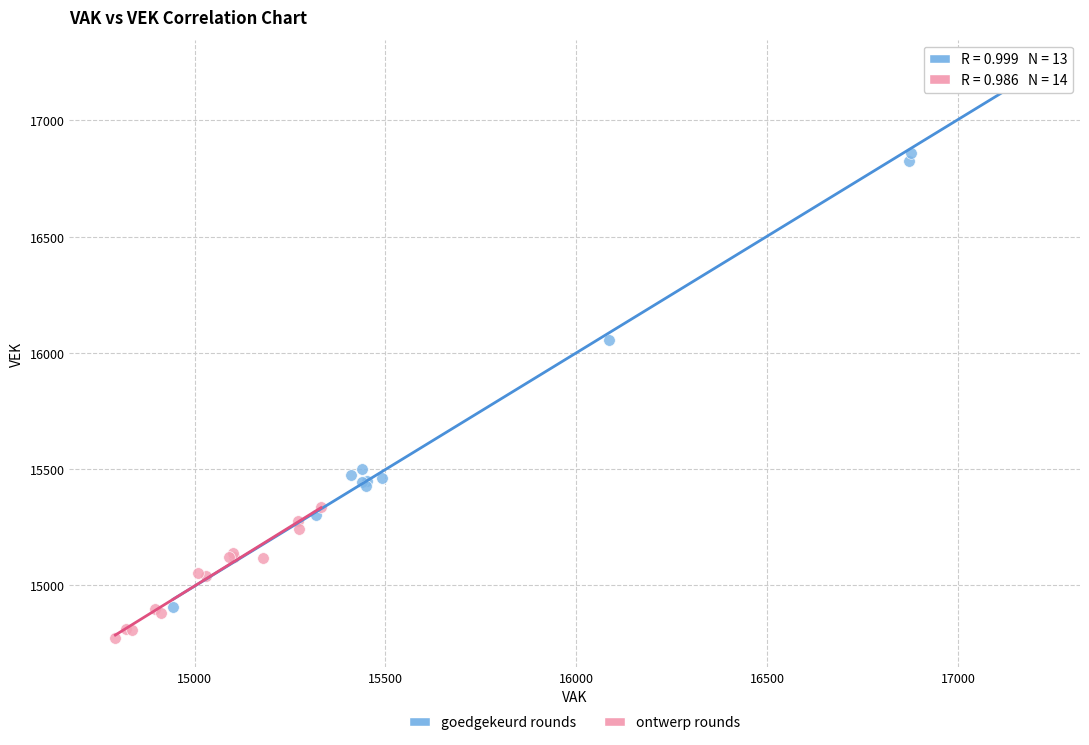

Which series reaches the minimum Y coordinate?

ontwerp rounds